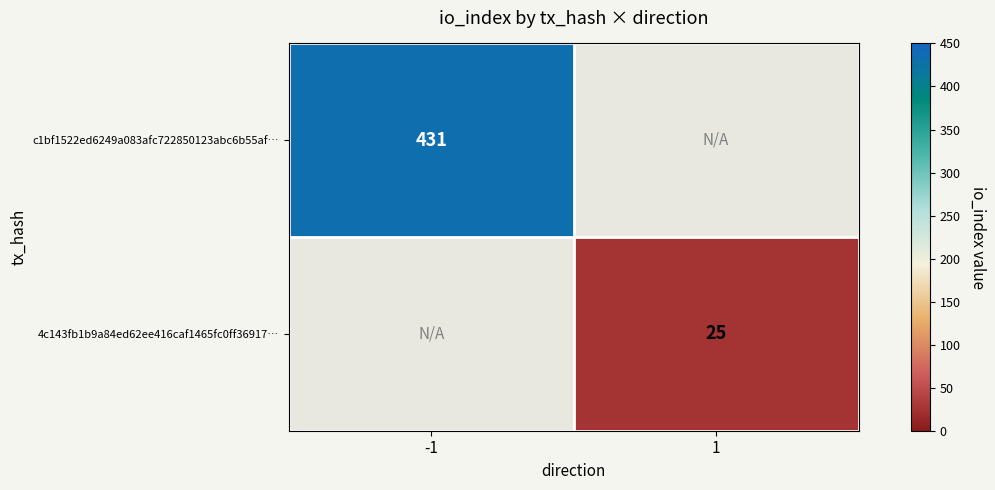

Is it true that 4c143fb1b9a84ed62ee416caf1465fc0ff36917… equals 16 at 1?

False